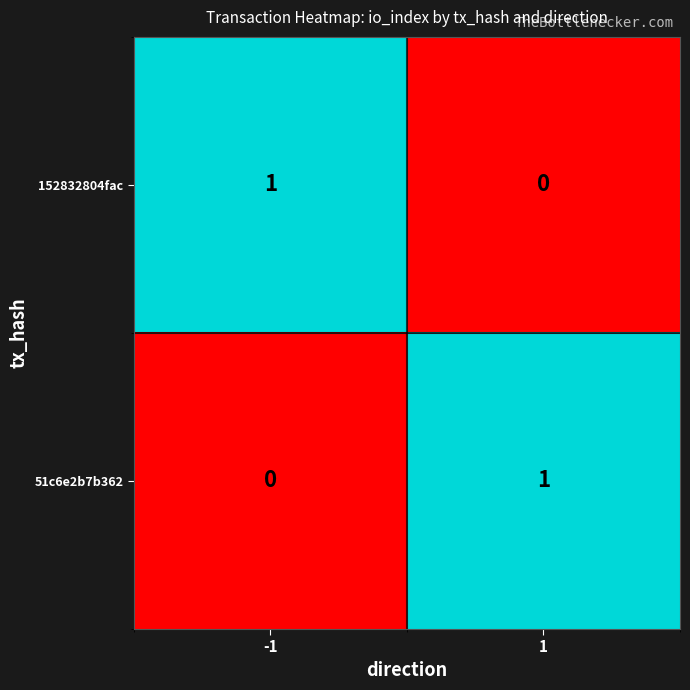

Rank the series at -1 from lowest to highest value.

51c6e2b7b362, 152832804fac